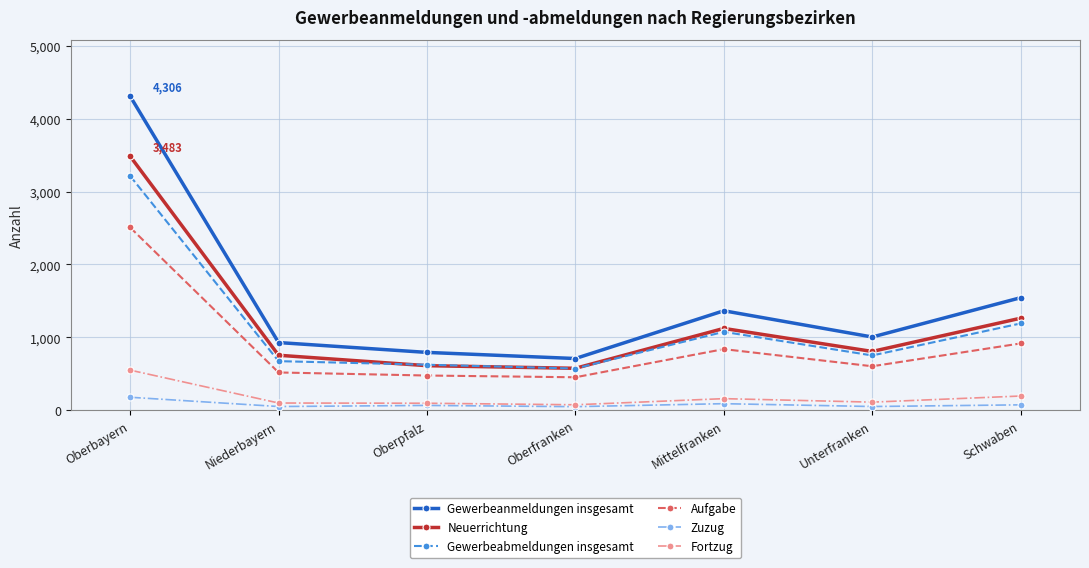

How many data points in Aufgabe are less than 604?

3